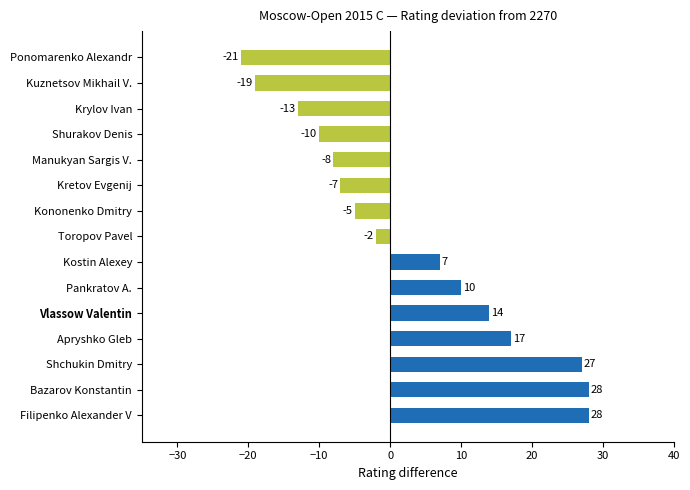

Where is the data nearest to the value 3?

Kostin Alexey